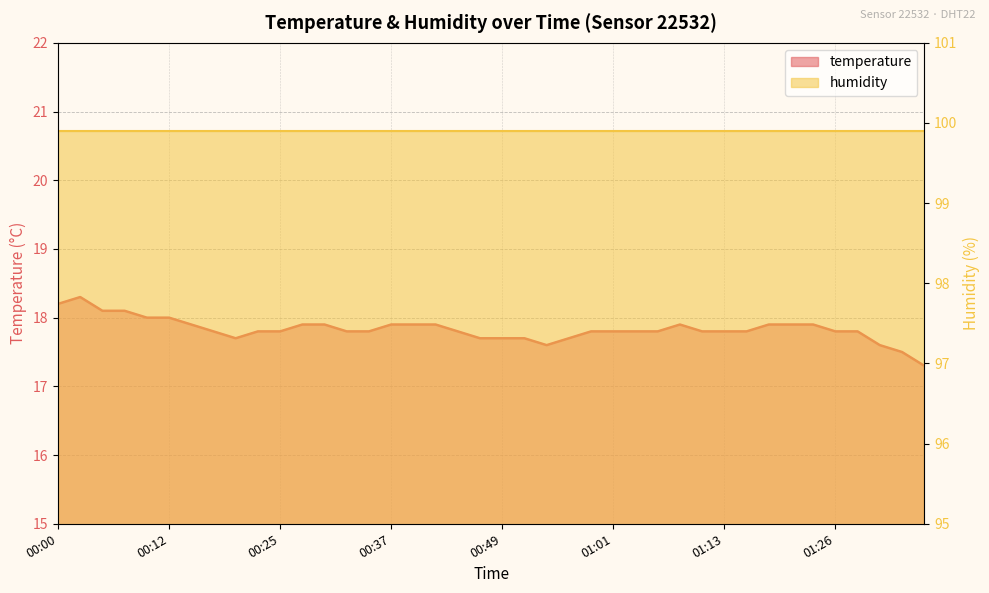

What is the label of the 25th point from the left?

00:59